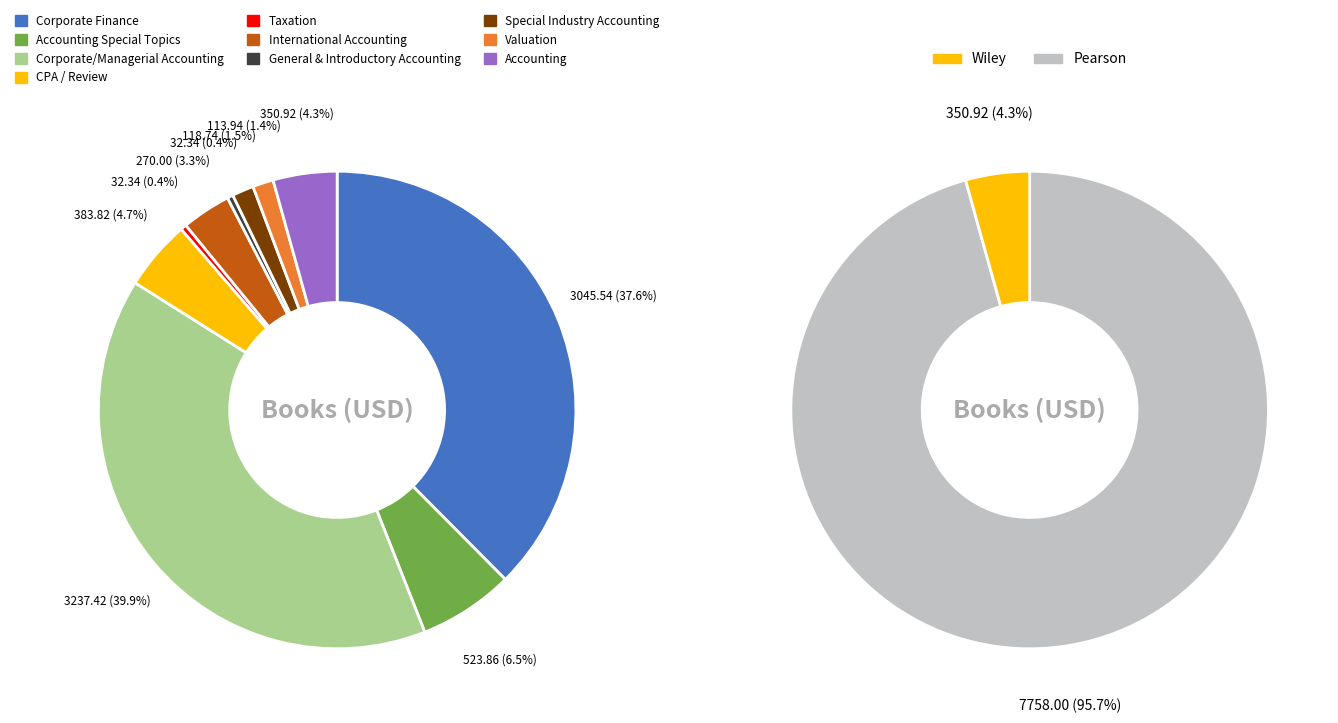

To the nearest percent, what is the combined percentage of Accounting Special Topics and International Accounting?

10%